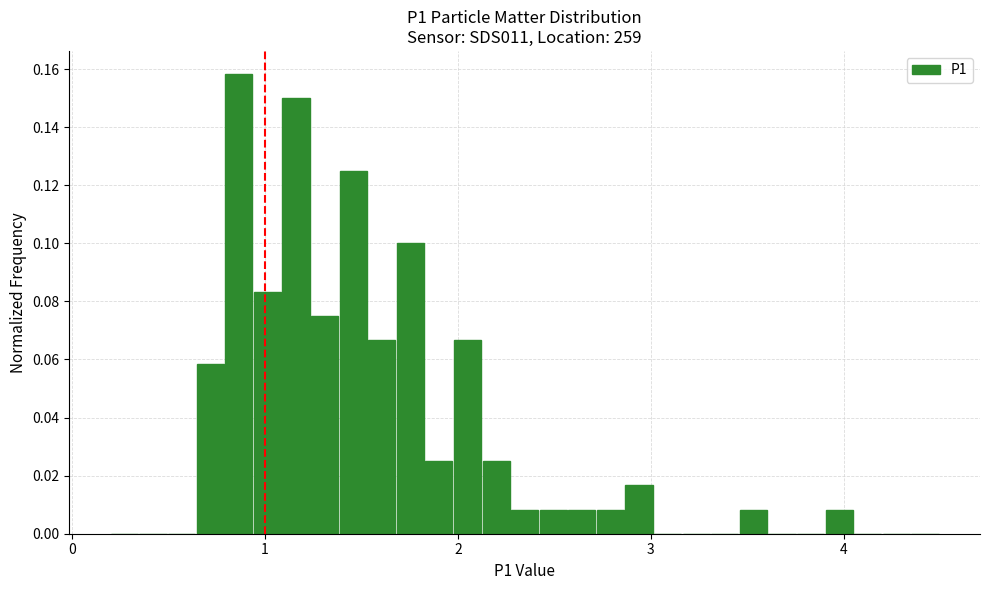

Read against the x-axis, roughly where is the centre of the tallest bar?

0.9